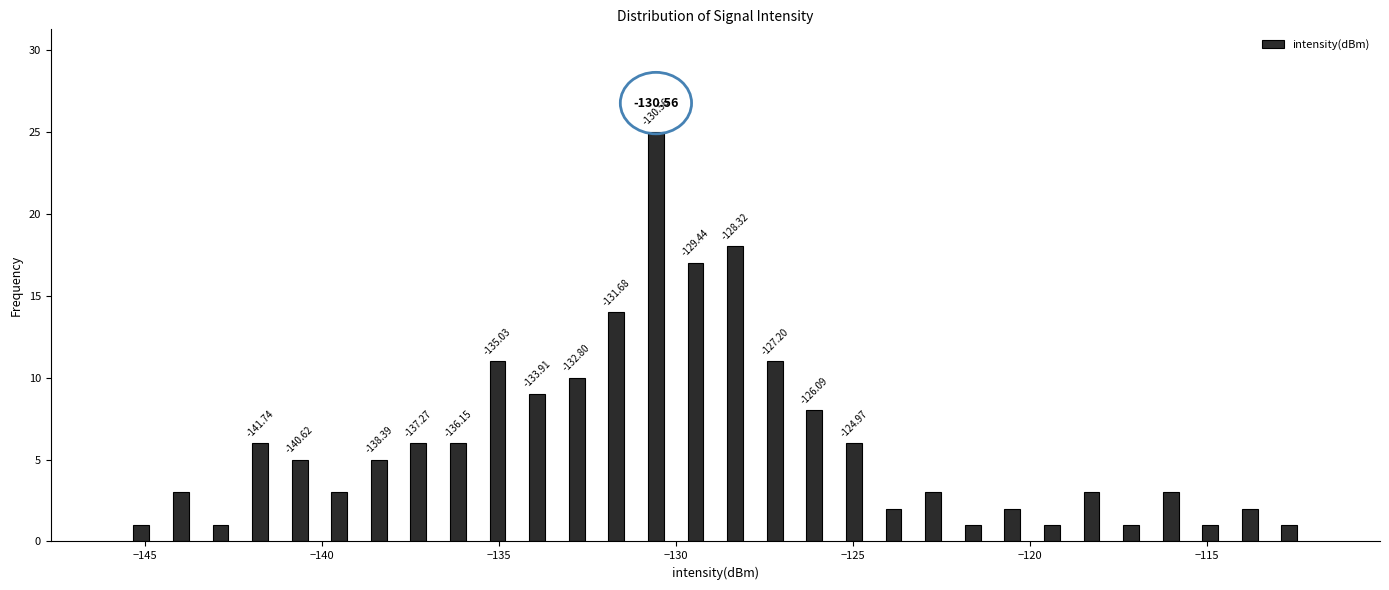

Read against the x-axis, roughly where is the centre of the tallest bar?

-130.5